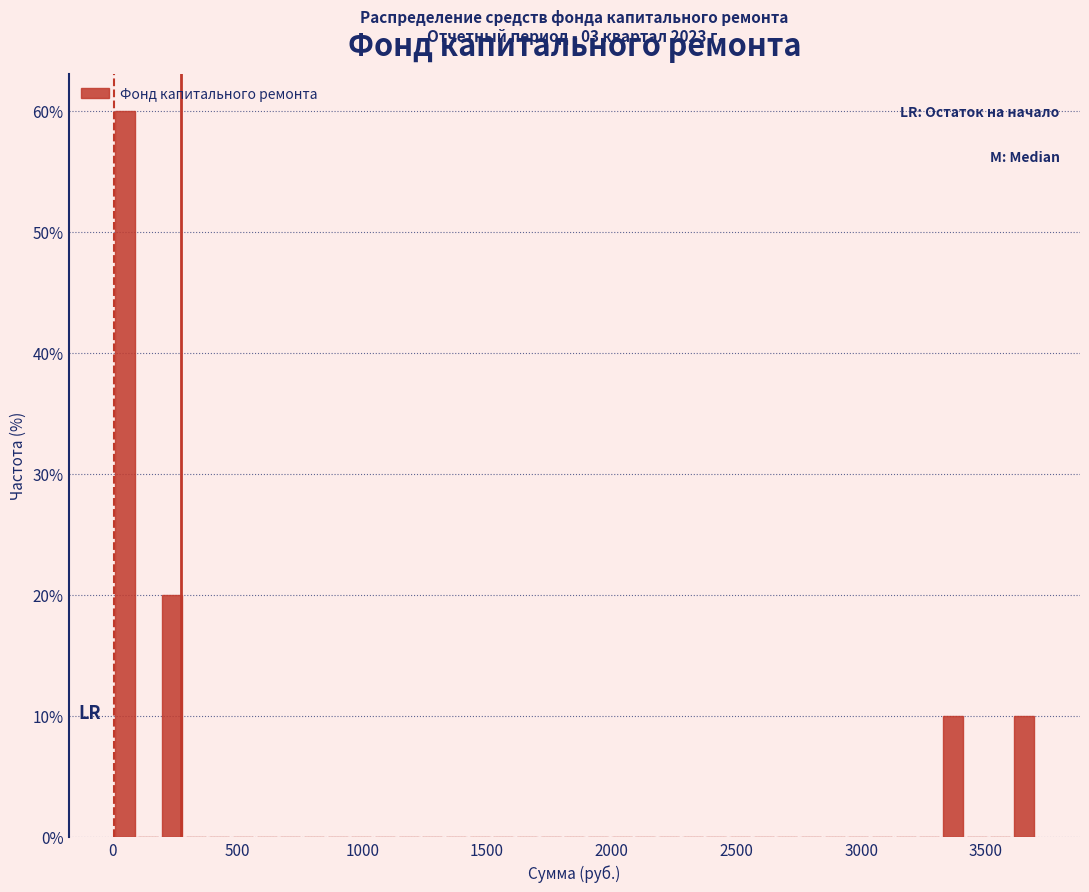

Read against the x-axis, roughly where is the centre of the tallest bar?

50